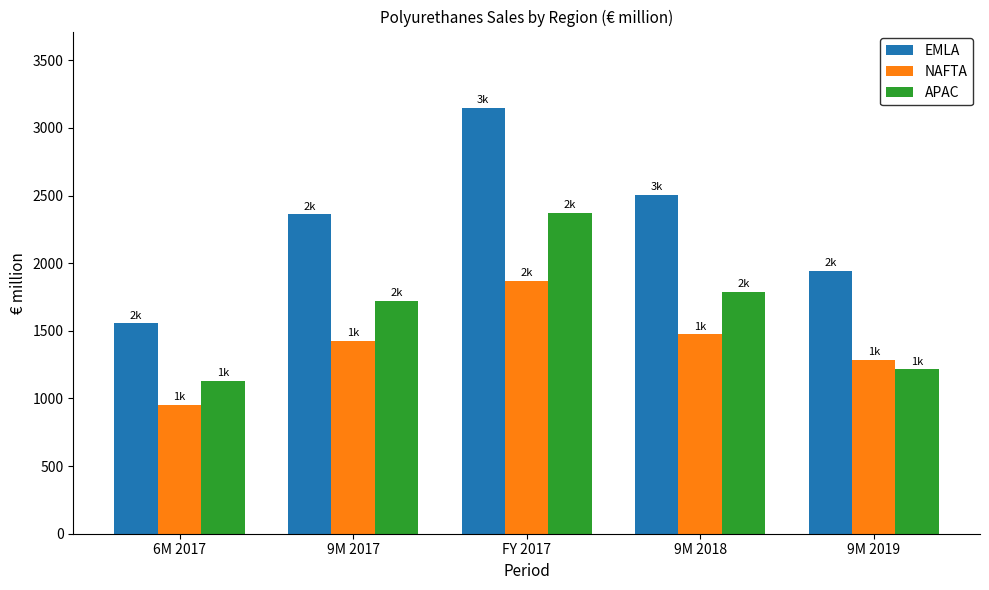

What is the difference between the maximum and minimum values in the APAC series?

1241